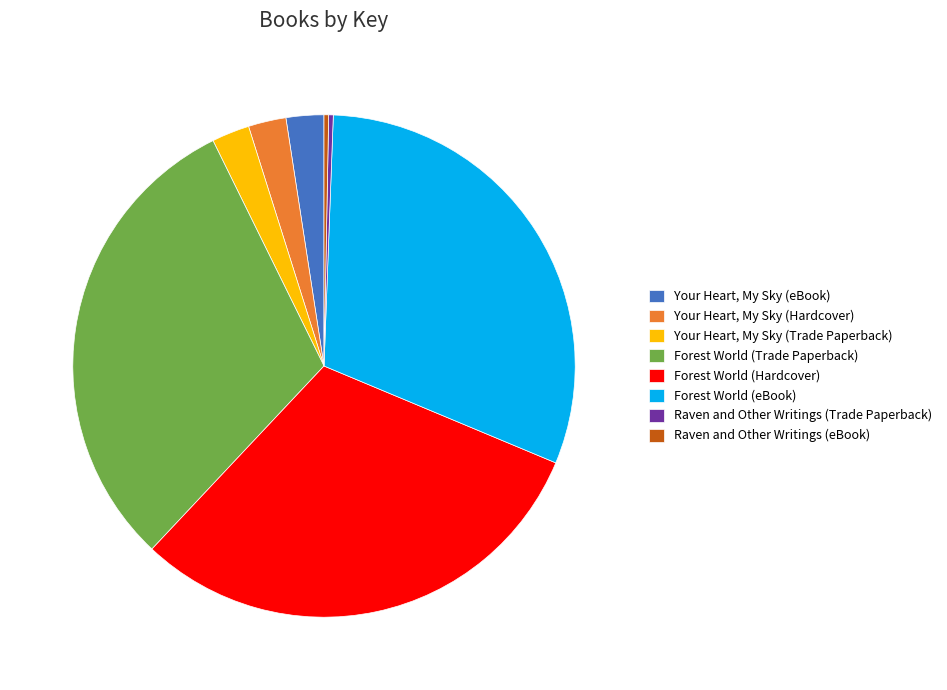

How many slices are in this pie chart?

8